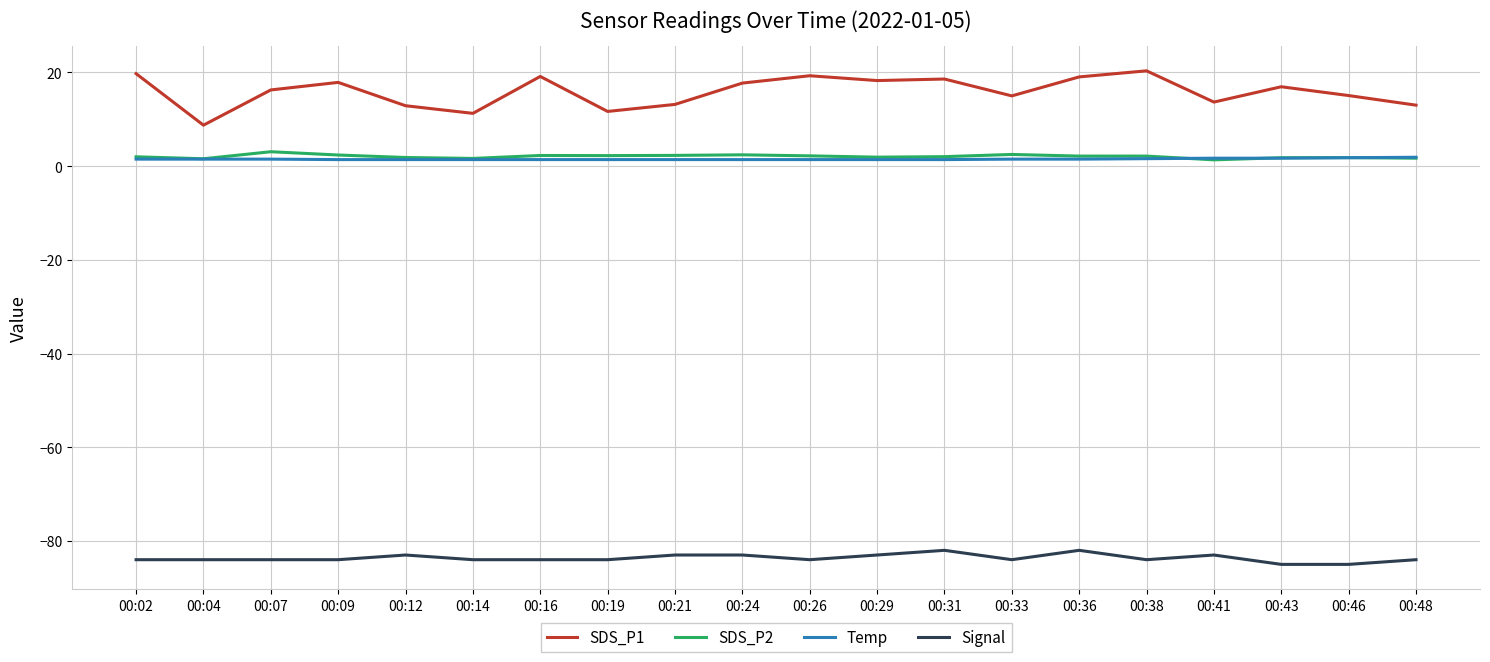

Is the value of SDS_P2 at 00:09 greater than the value of Signal at 00:38?

Yes